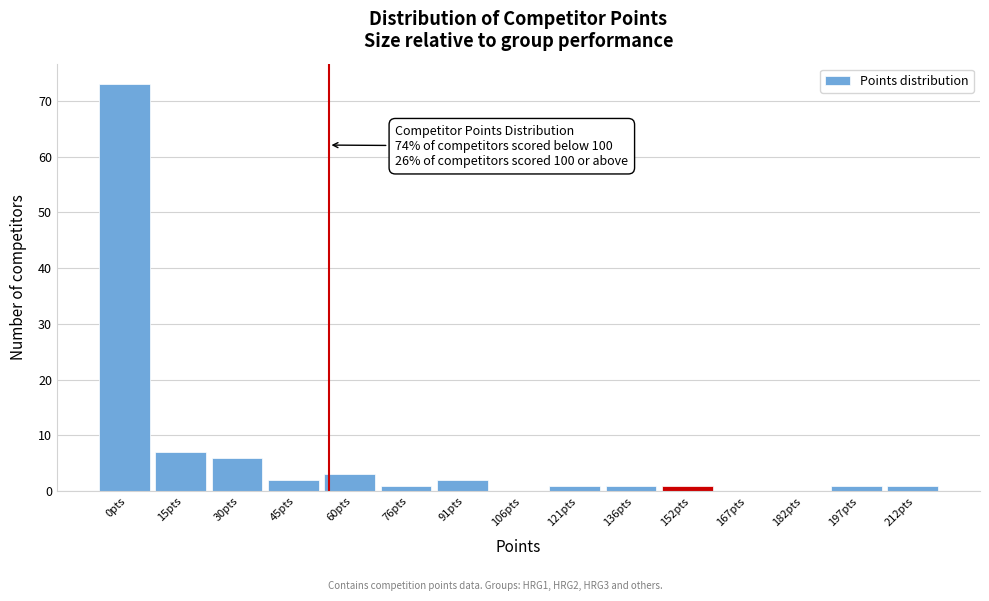

Reading right to left, what are all the values shown in this chart?

212pts=1	197pts=1	182pts=0	167pts=0	152pts=1	136pts=1	121pts=1	106pts=0	91pts=2	76pts=1	60pts=3	45pts=2	30pts=6	15pts=7	0pts=73